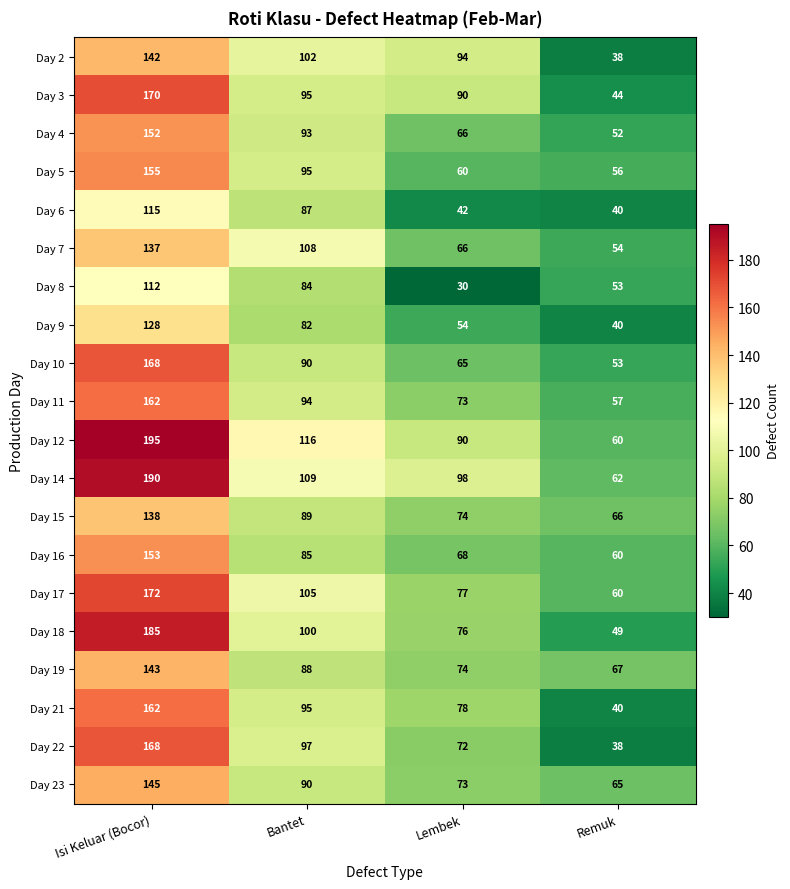

Is it true that Day 15 equals 74 at Lembek?

True